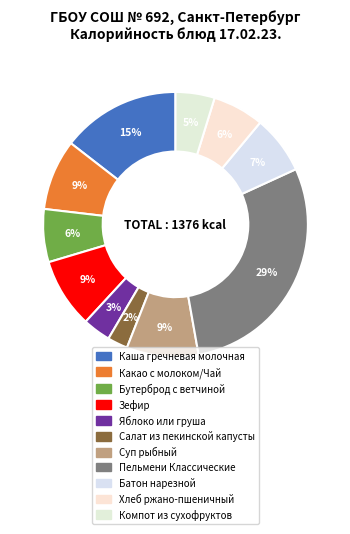

Which slice is the smallest?

Салат из пекинской капусты